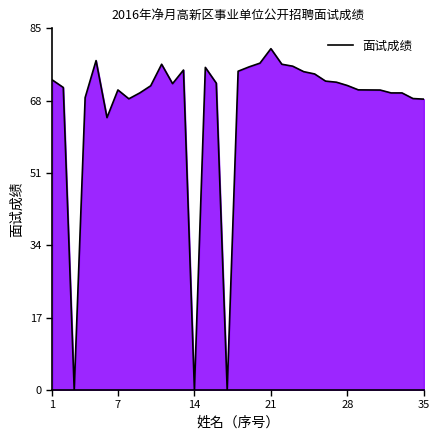

What is the difference between the maximum and minimum values?

80.2